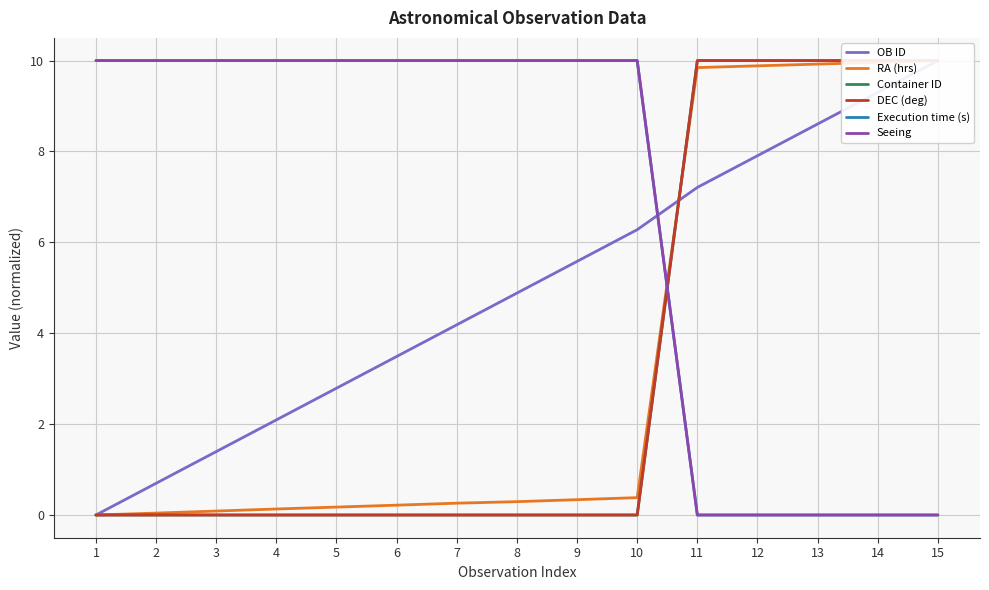

The DEC (deg) series shows 10.0 at 12. True or false?

True